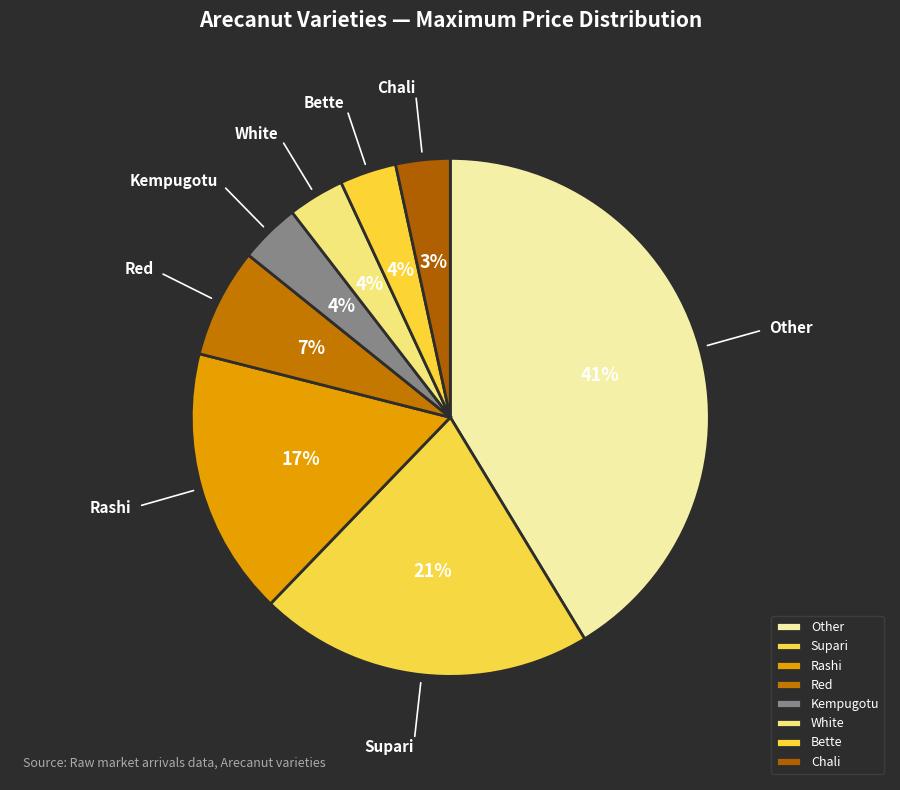

To the nearest percent, what is the difference between the largest and smallest slice percentages?

38%